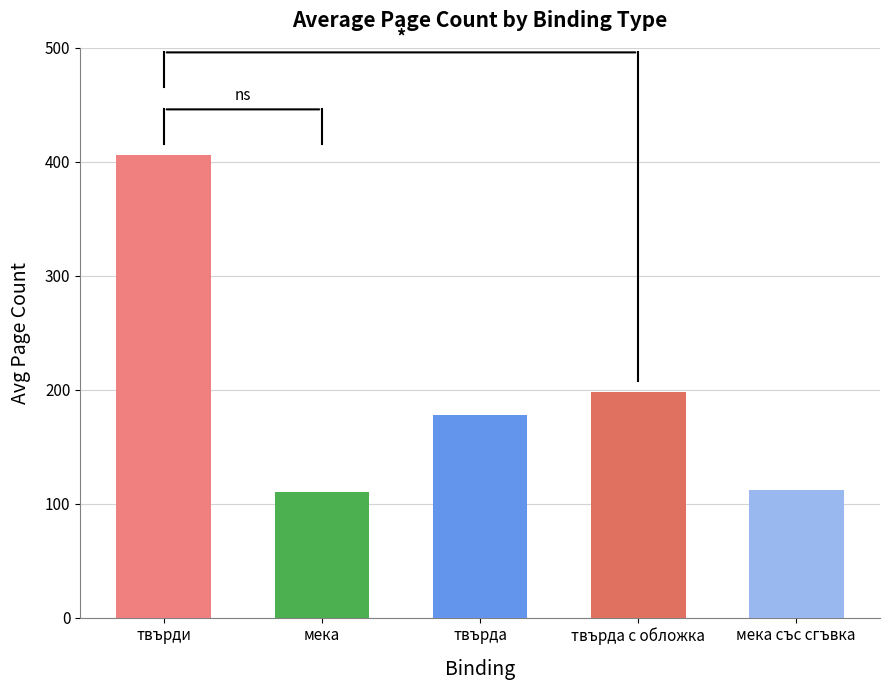

What is the sum of all values?

1003.6